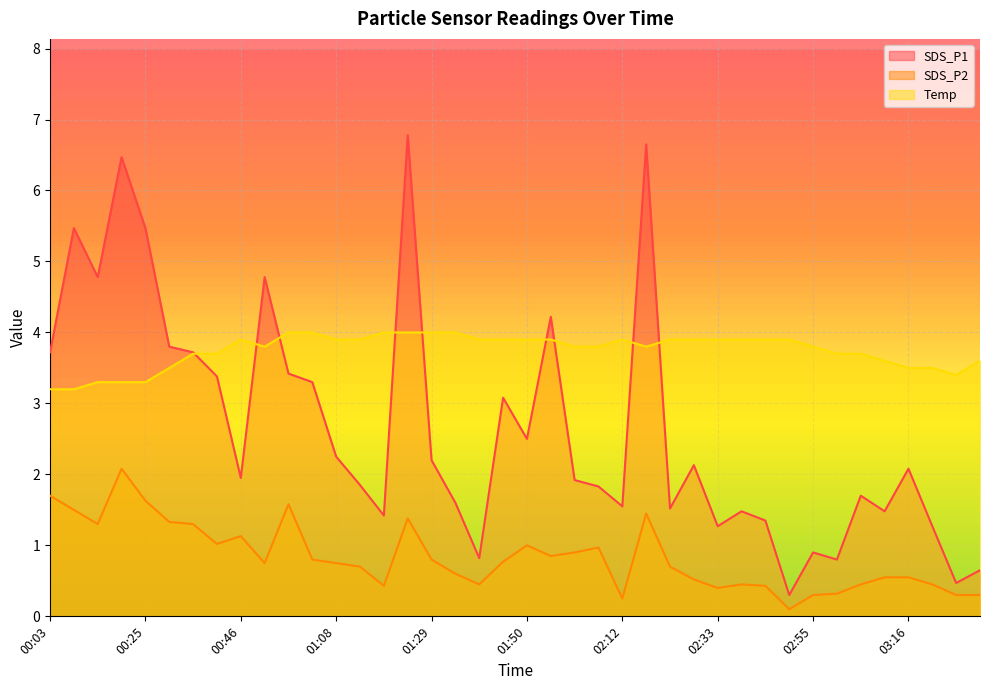

What is the total value across all series at 00:19?

11.8